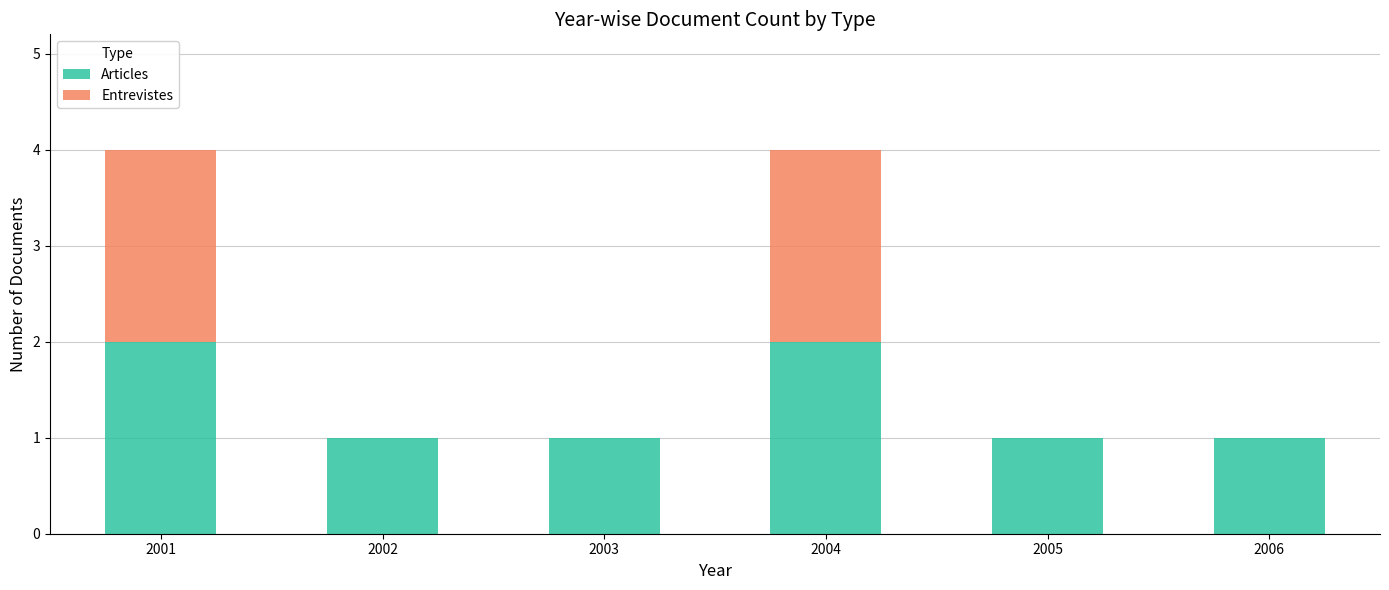

What is the sum of all Articles values?

8